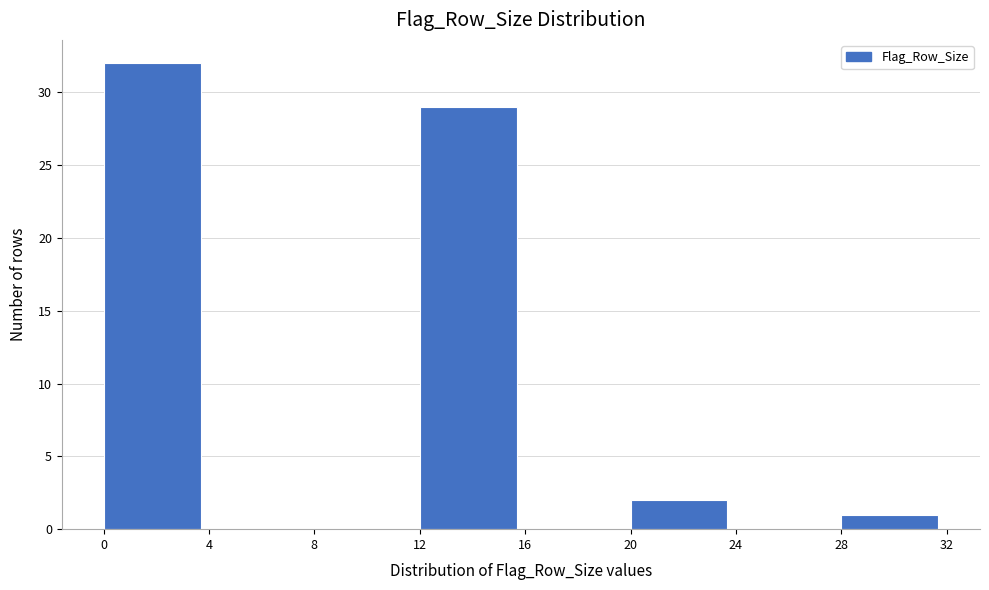

What is the height of the bar covering 28 to 32 on the x-axis? The values are not printed on the chart, so give them approximately, as read against the axis.

1